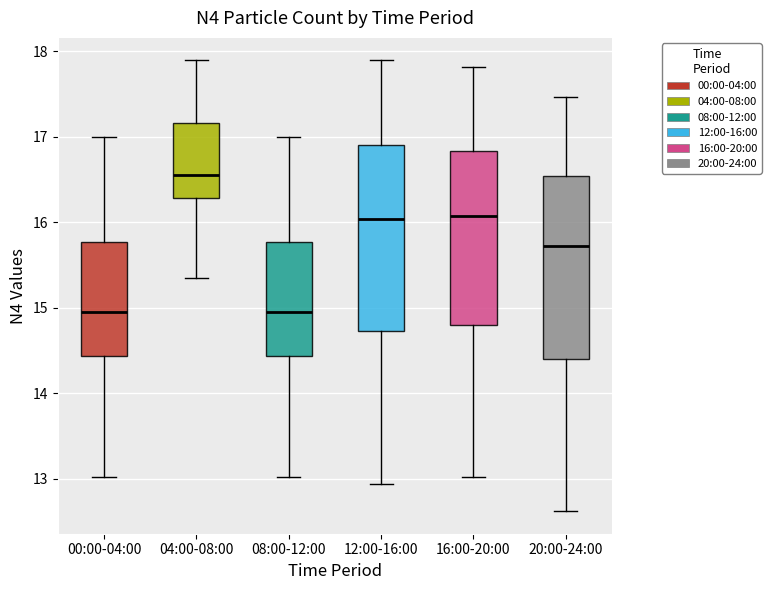

Where does the lower whisker of the box for 16:00-20:00 end on the y-axis? The values are not printed on the chart, so give them approximately, as read against the axis.

13.0